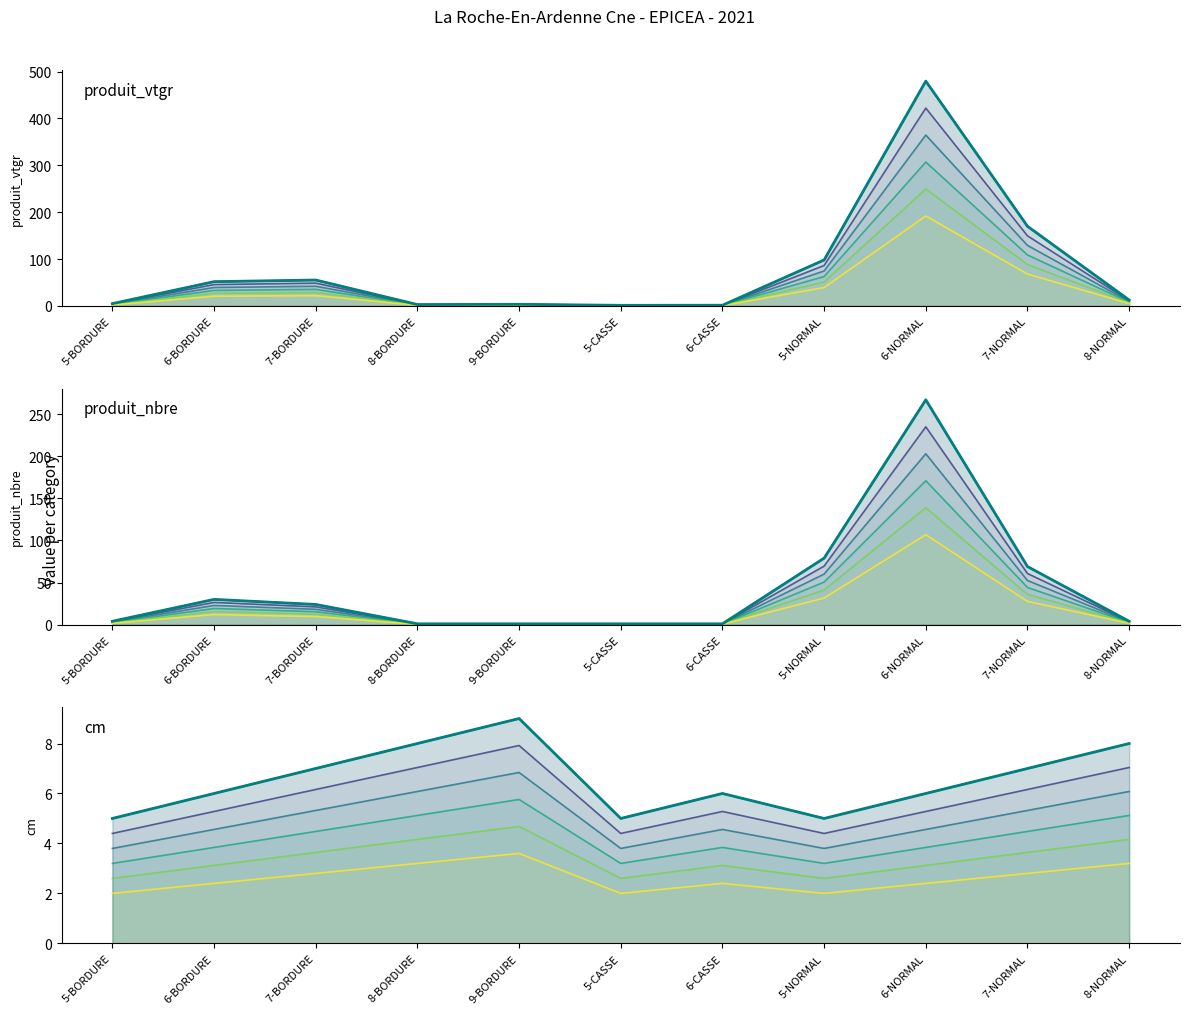

What is the spread (max minus min) of values at 5-BORDURE?

1.0